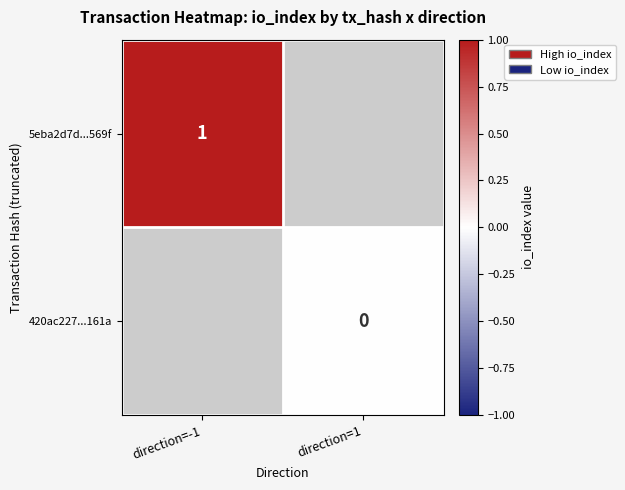

What is the maximum value shown in the chart?

1.0